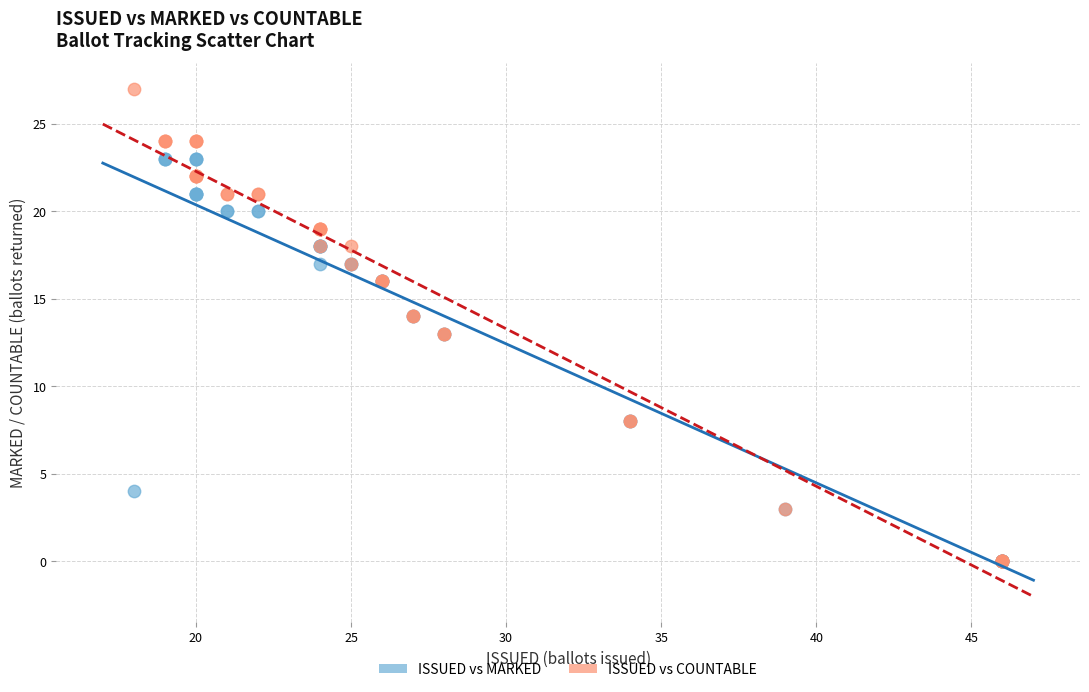

What are all the series names shown in the legend?

ISSUED vs MARKED, ISSUED vs COUNTABLE